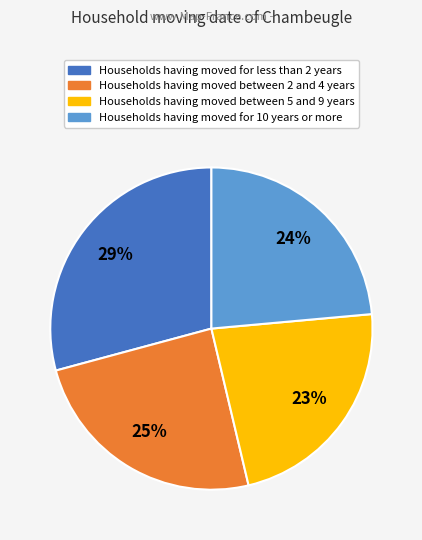

Does any single category account for the majority?

No